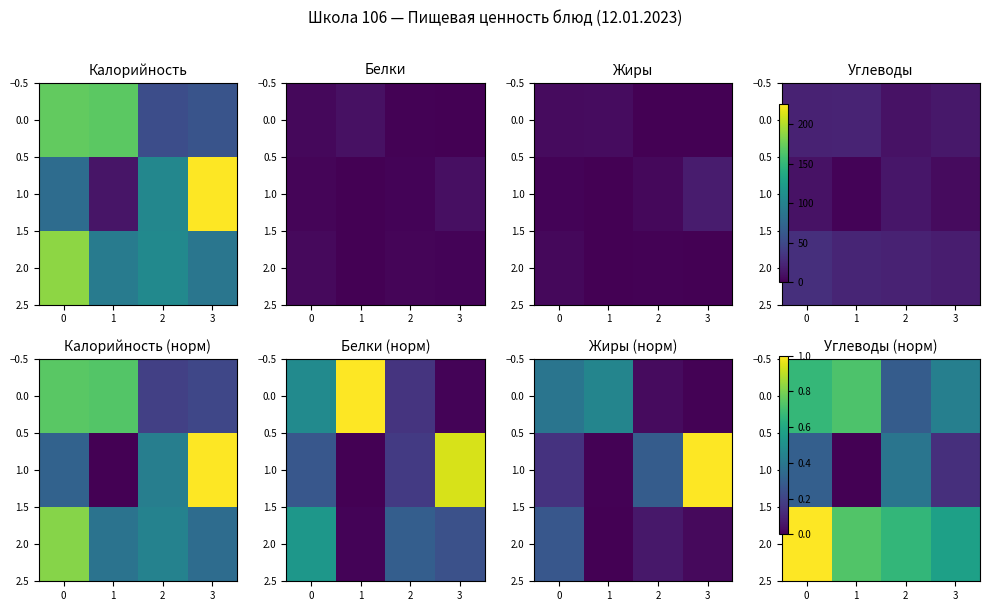

What is the average value of the 1.0 series?

0.2